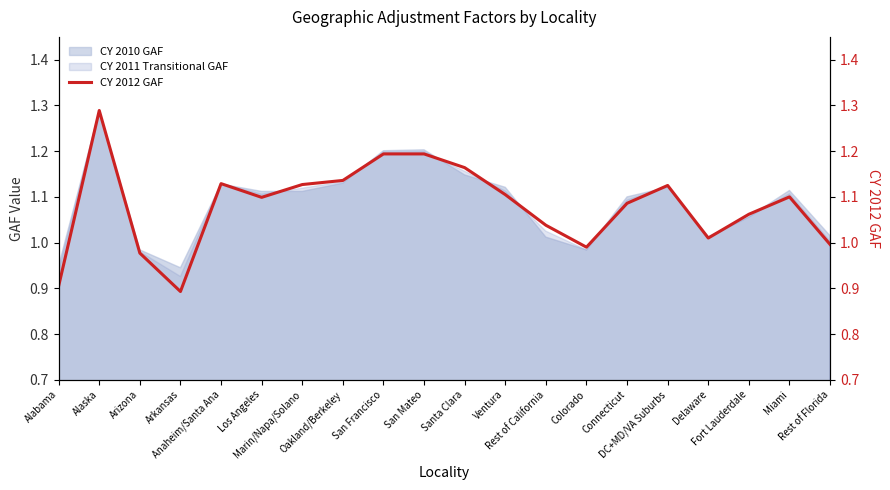

What is the label of the 3rd point from the right?

Fort Lauderdale